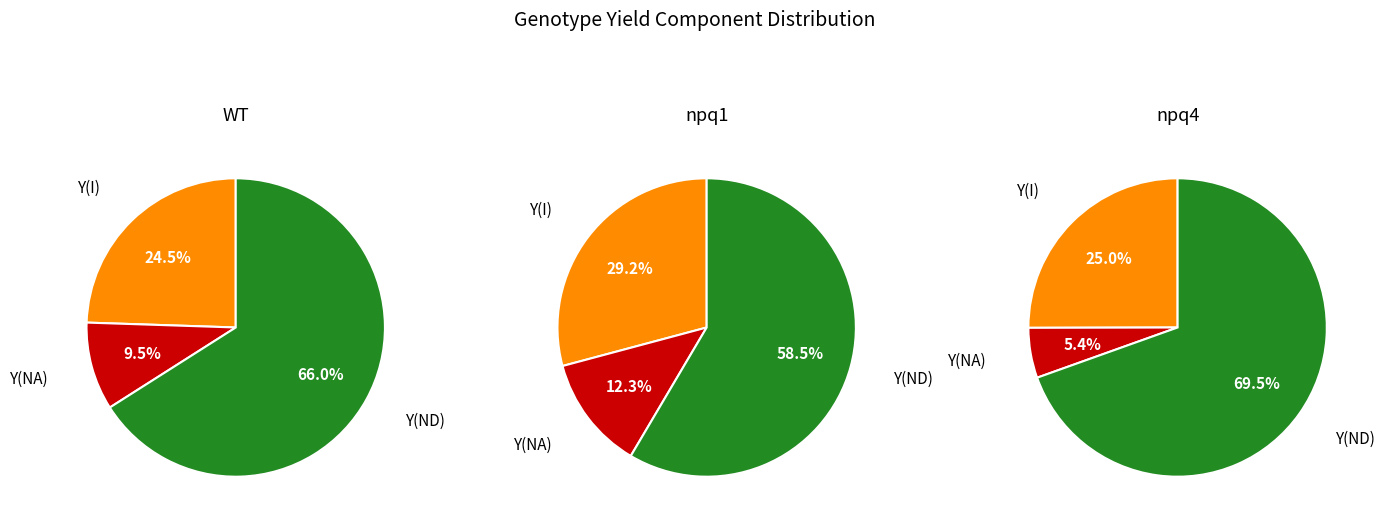

To the nearest percent, what is the difference between the largest and smallest slice percentages?

56%